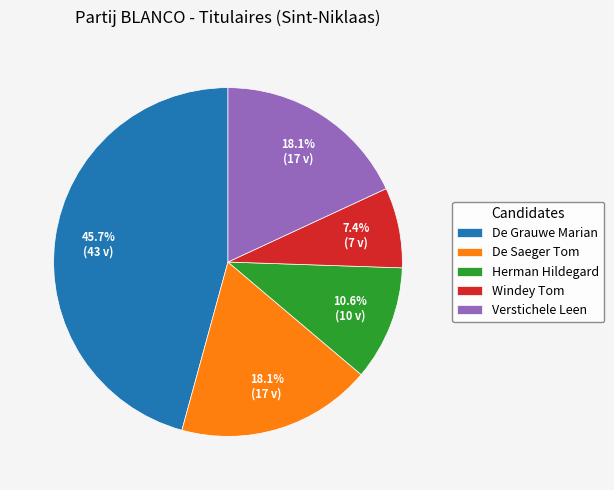

Approximately how many times larger is the value at Windey Tom compared to Herman Hildegard?

0.7